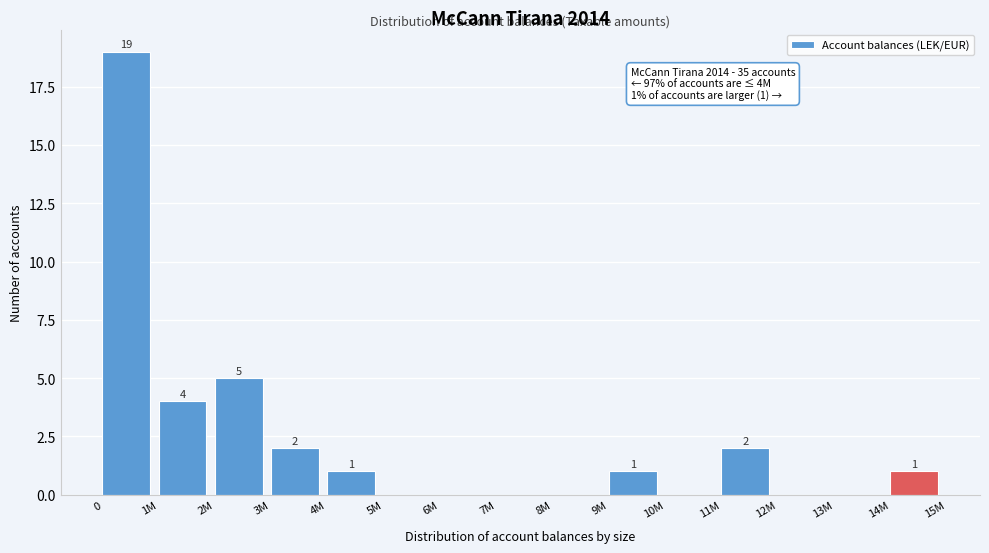

Reading left to right, extract all data points from this chart.

0=19	1M=4	2M=5	3M=2	4M=1	5M=0	6M=0	7M=0	8M=0	9M=1	10M=0	11M=2	12M=0	13M=0	14M=1